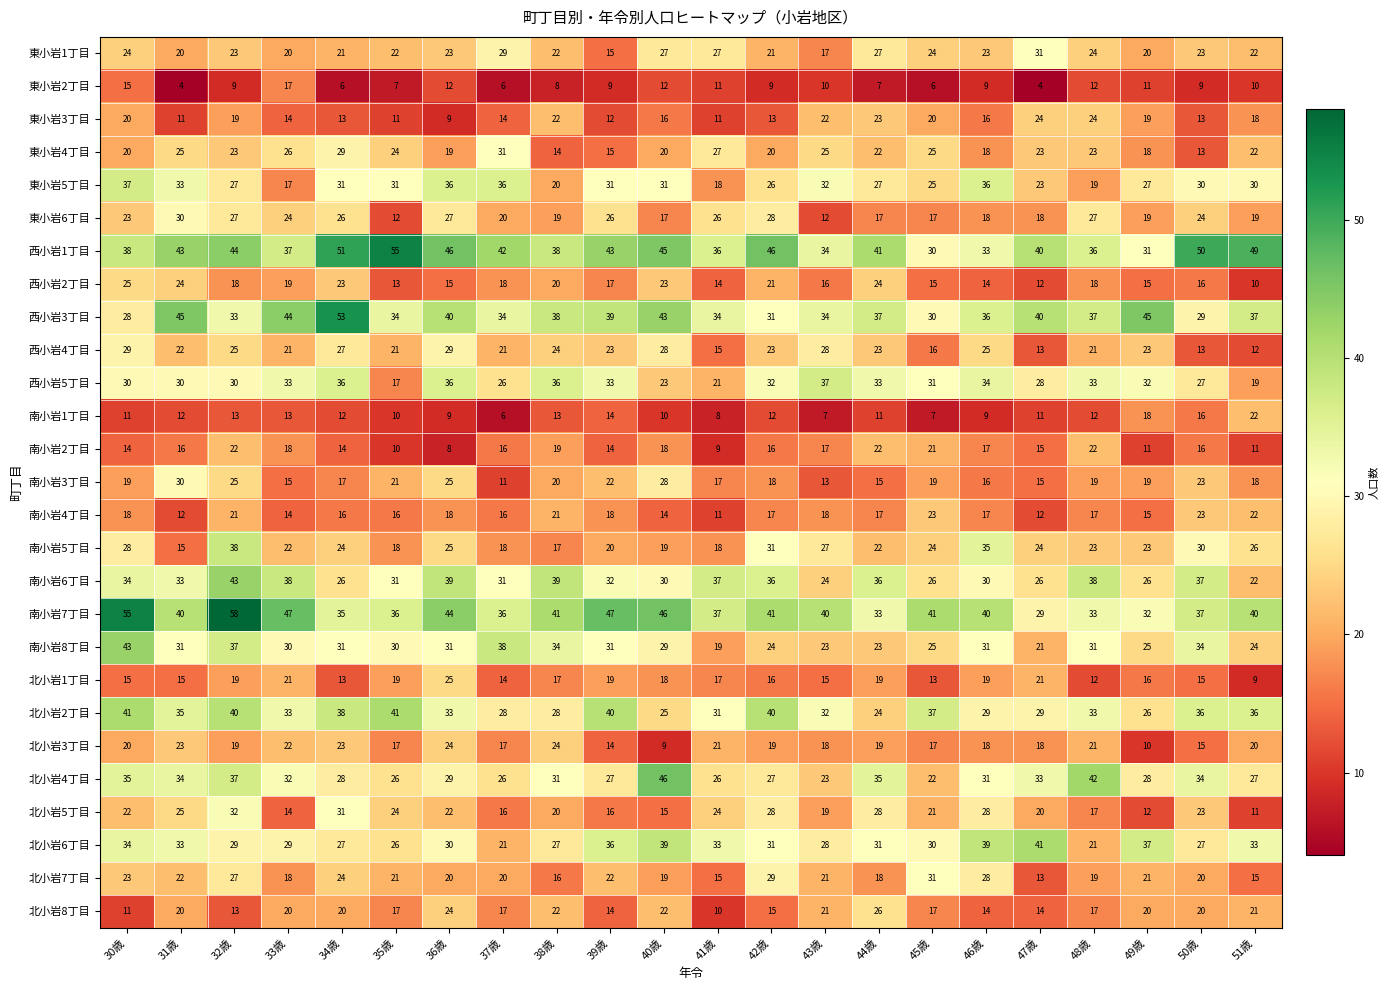

How many distinct data groups are displayed?

27